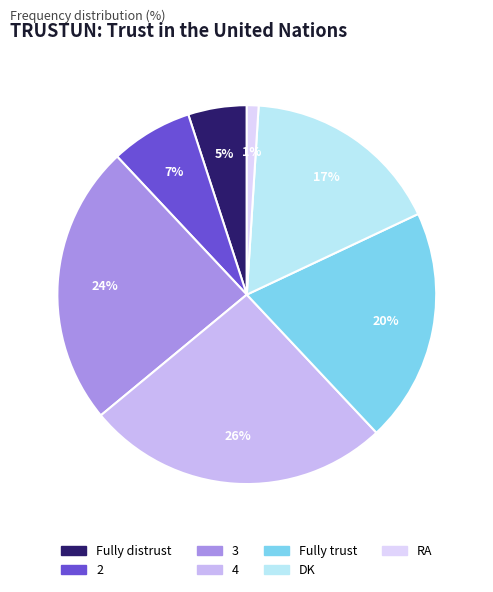

Count the number of slices in the pie.

7